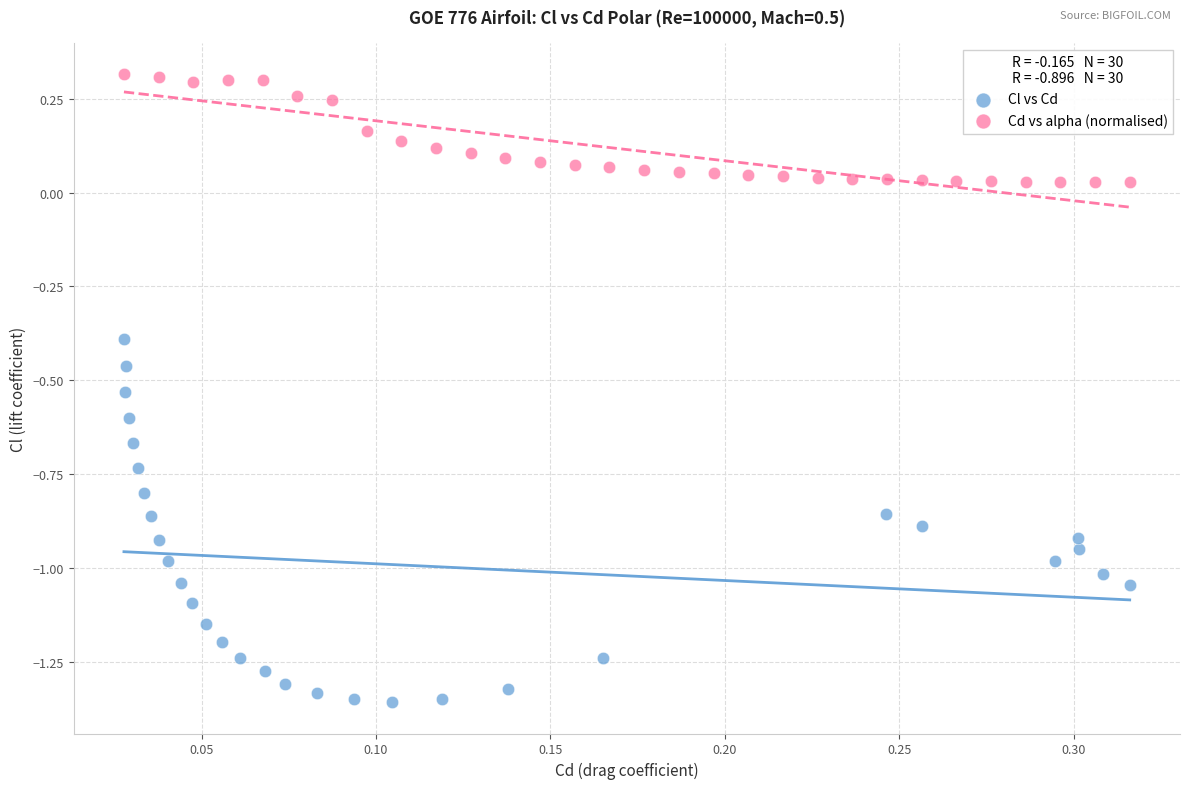

What are all the series names shown in the legend?

Cl vs Cd, Cd vs alpha (normalised)